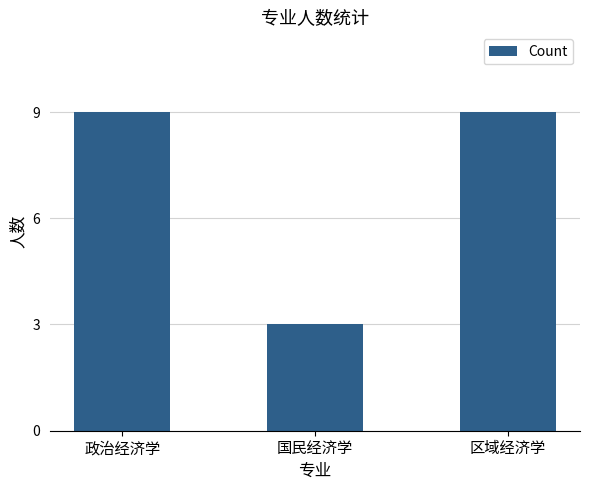

Reading right to left, transcribe all the data shown in this chart.

区域经济学=9	国民经济学=3	政治经济学=9